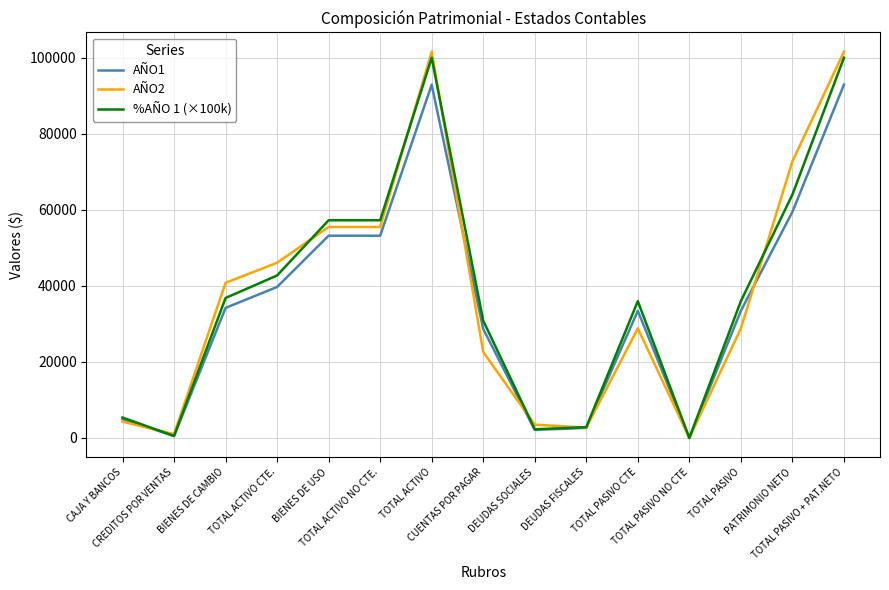

What is the sum of the AÑO1 values at TOTAL ACTIVO CTE. and DEUDAS FISCALES?

42365